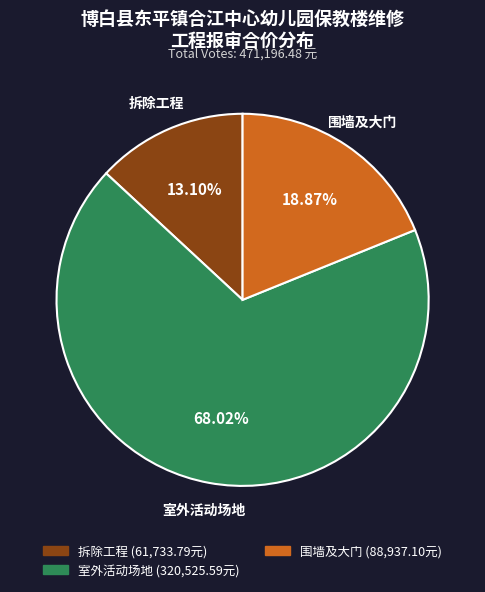

To the nearest percent, what is the difference between the largest and smallest slice percentages?

55%